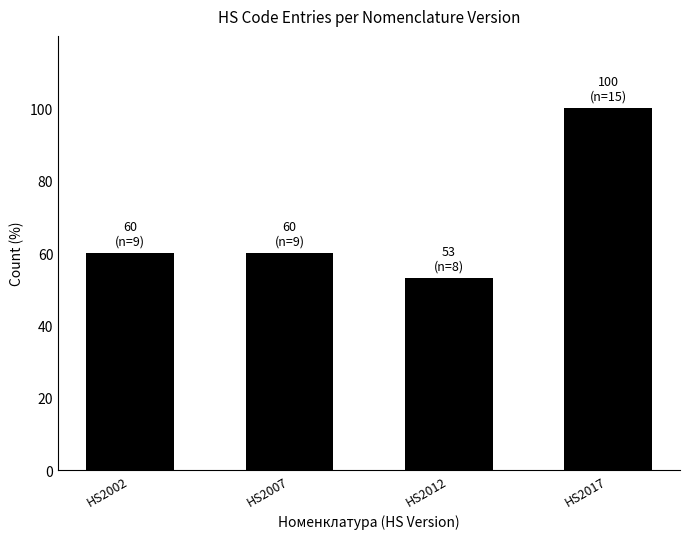

At which category does the chart reach its peak across all series?

HS2017